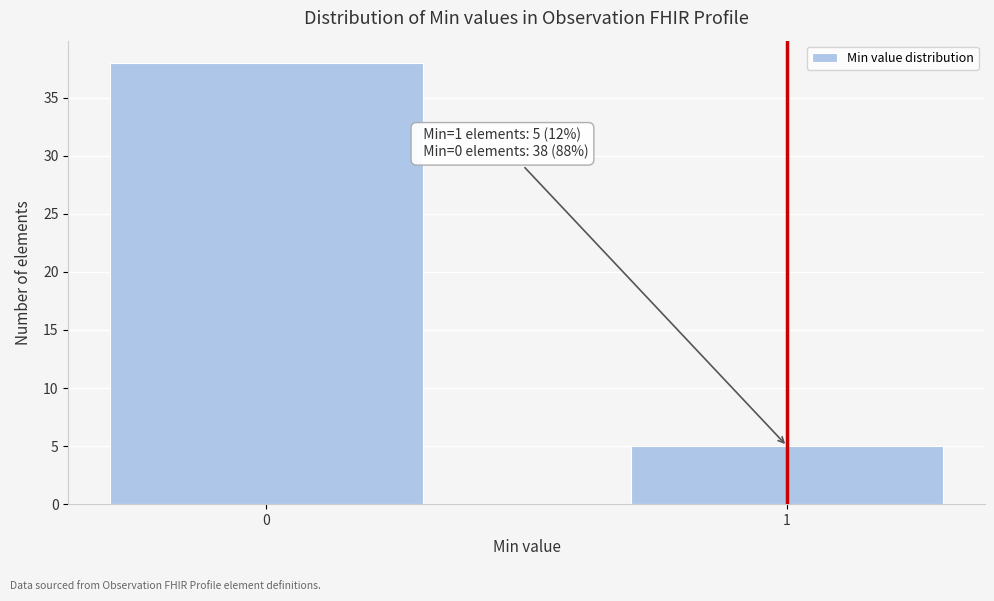

Reading right to left, extract all data points from this chart.

1=5	0=38